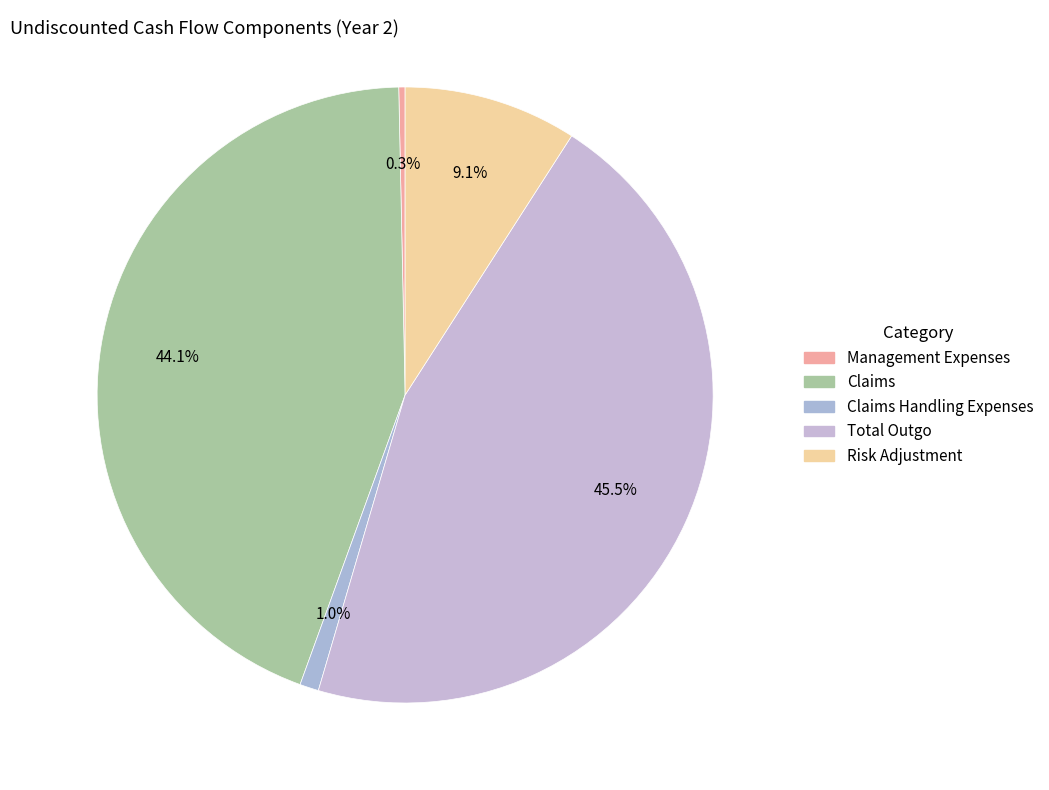

Which category has the smallest portion of the pie?

Management Expenses